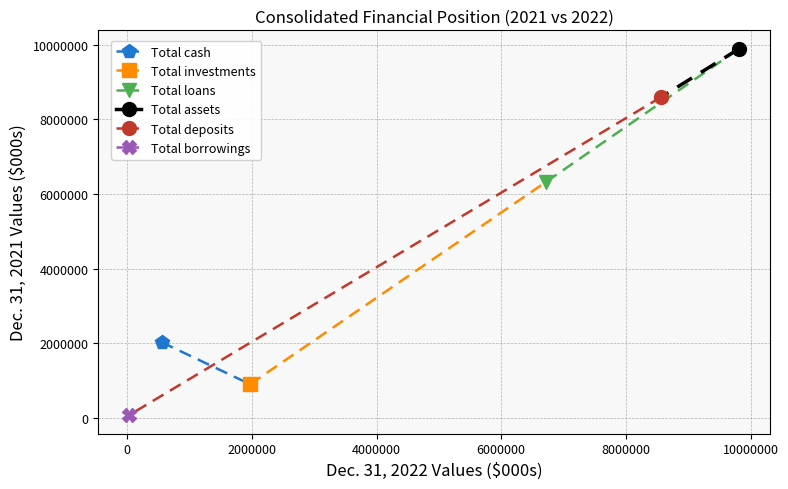

What is the maximum value shown in the chart?

9899720